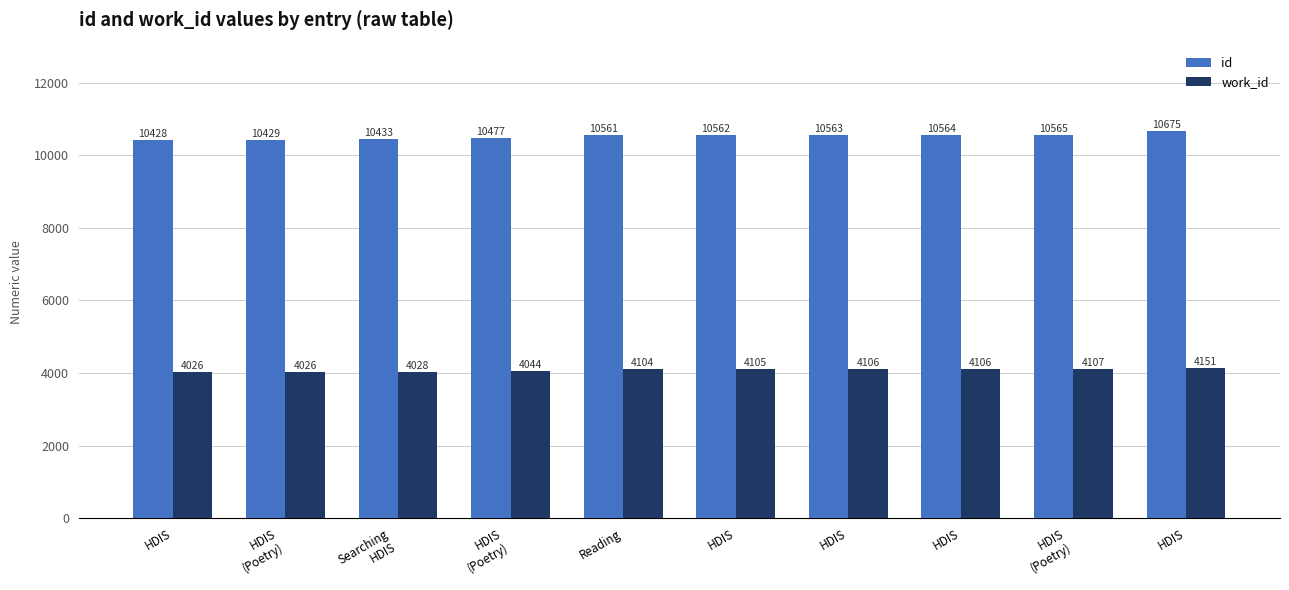

What is the sum of all id values?

105257